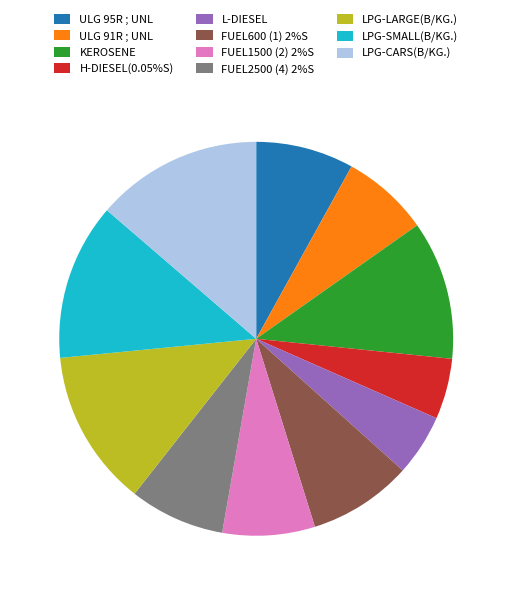

The FUEL600 (1) 2%S slice represents 23% of the pie. True or false?

False